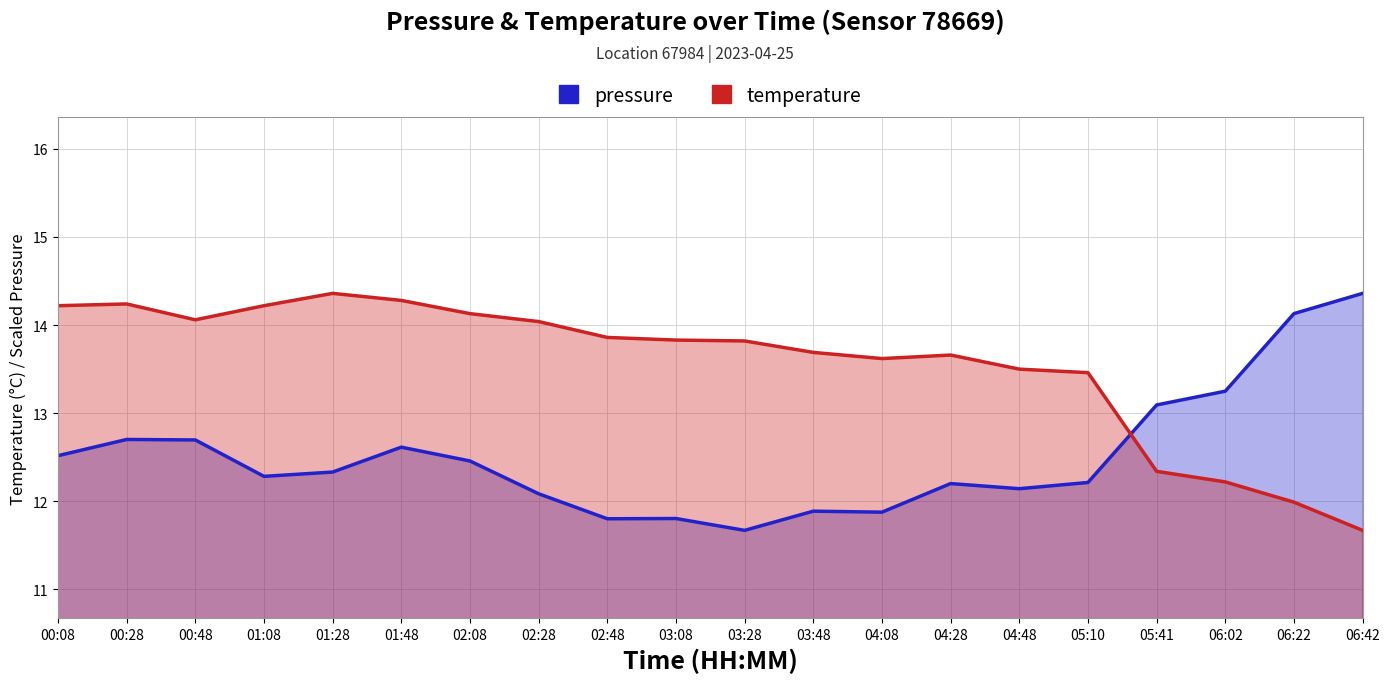

Reading left to right, transcribe all the data shown in this chart.

pressure: 12.5	12.7	12.7	12.3	12.3	12.6	12.5	12.1	11.8	11.8	11.7	11.9	11.9	12.2	12.1	12.2	13.1	13.2	14.1	14.4
temperature: 14.2	14.2	14.1	14.2	14.4	14.3	14.1	14.0	13.9	13.8	13.8	13.7	13.6	13.7	13.5	13.5	12.3	12.2	12.0	11.7